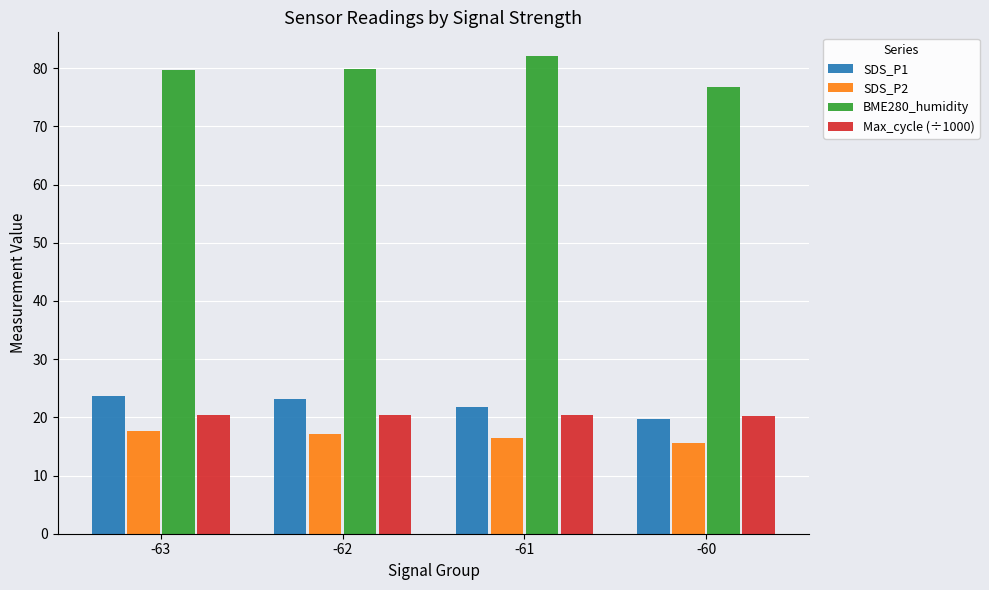

How many groups of bars are there?

4